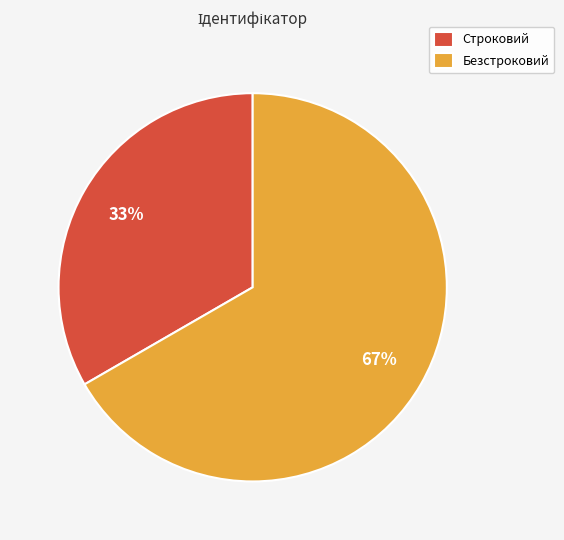

Rank the categories by value from lowest to highest.

Строковий, Безстроковий